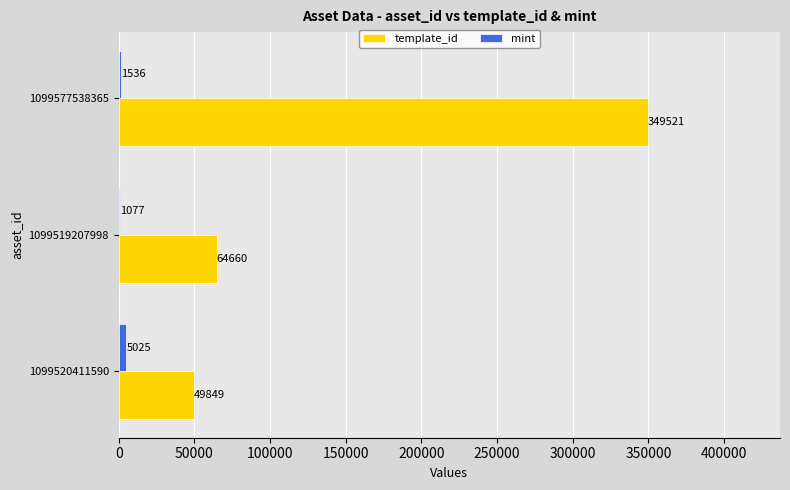

Is it true that mint equals 1536 at 1099577538365?

True